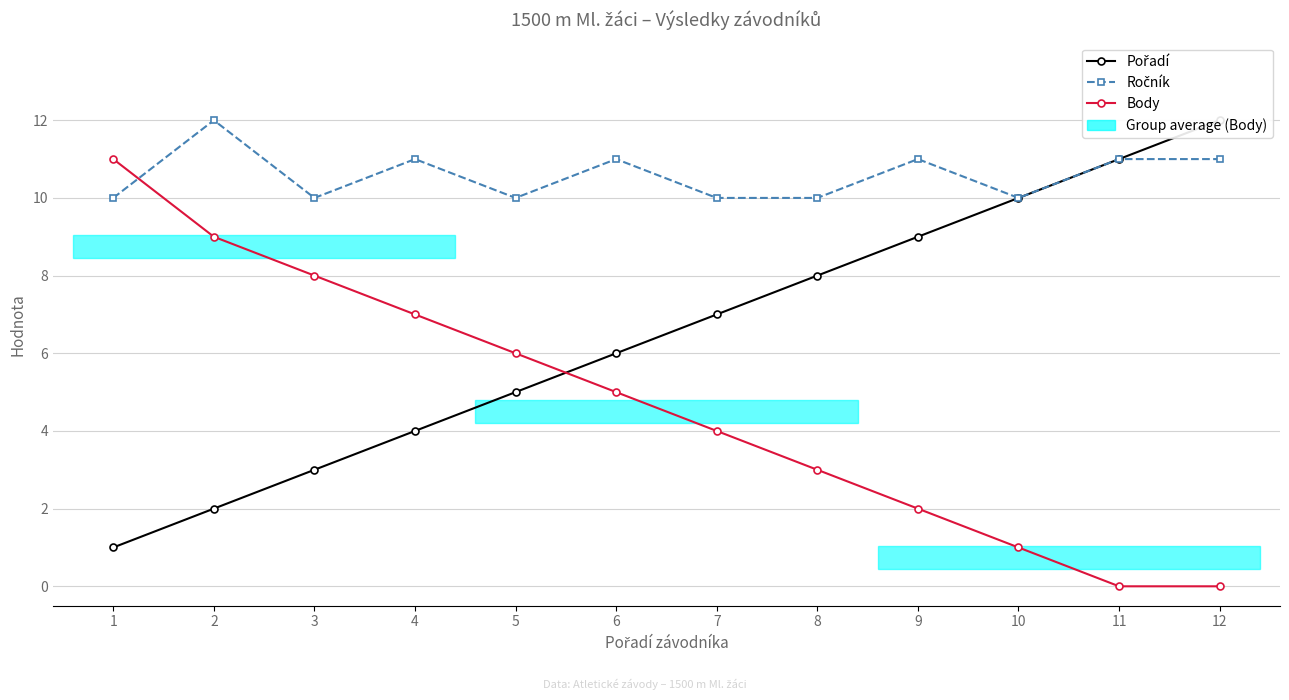

Which series has the largest total across all categories?

Ročník